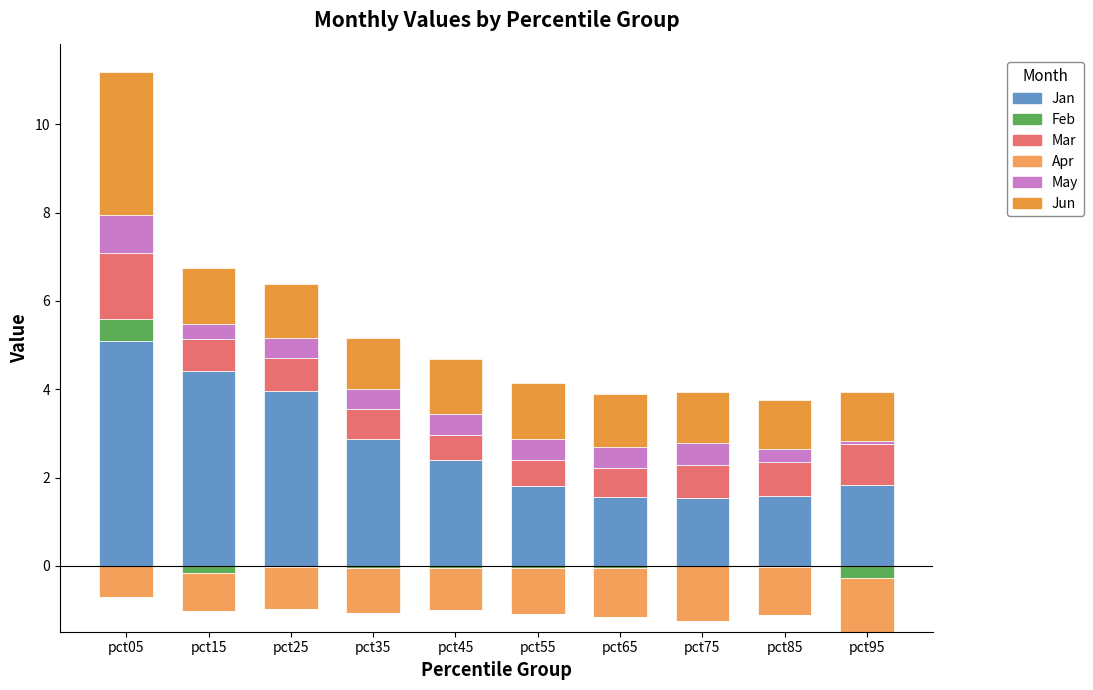

True or false: Jan has a value of 1.8 at pct95.

True